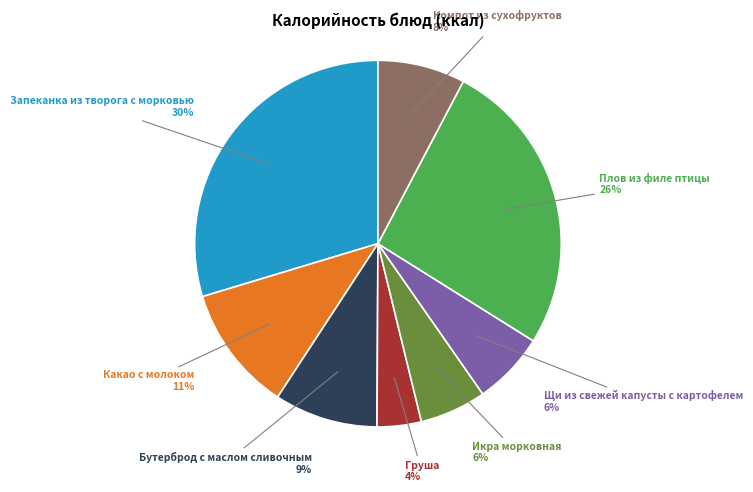

Is there any slice that represents more than half of the pie?

No